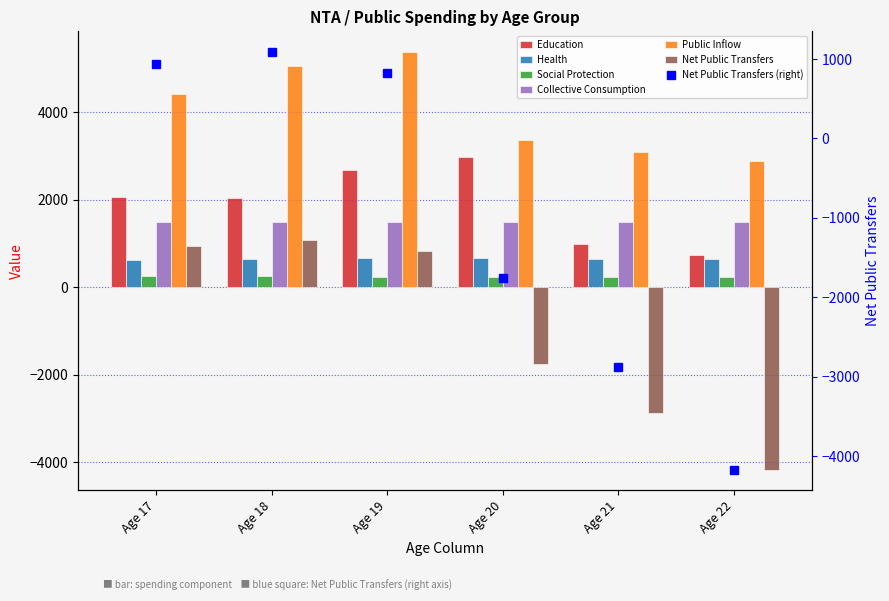

What is the value of the Health bar at the 6th from the left?

651.7